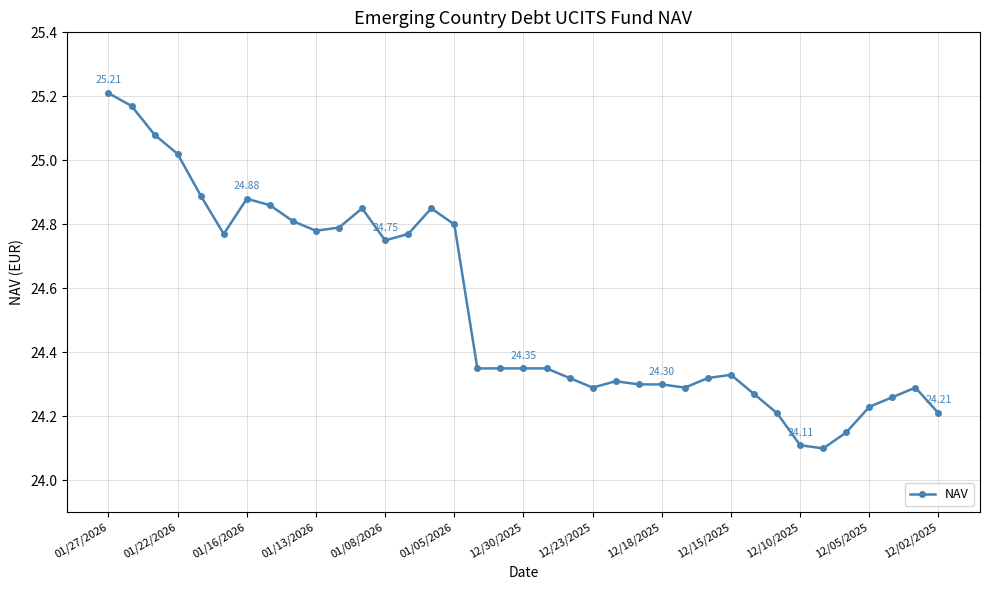

True or false: there are more than 1 points higher than both neighbors.

True